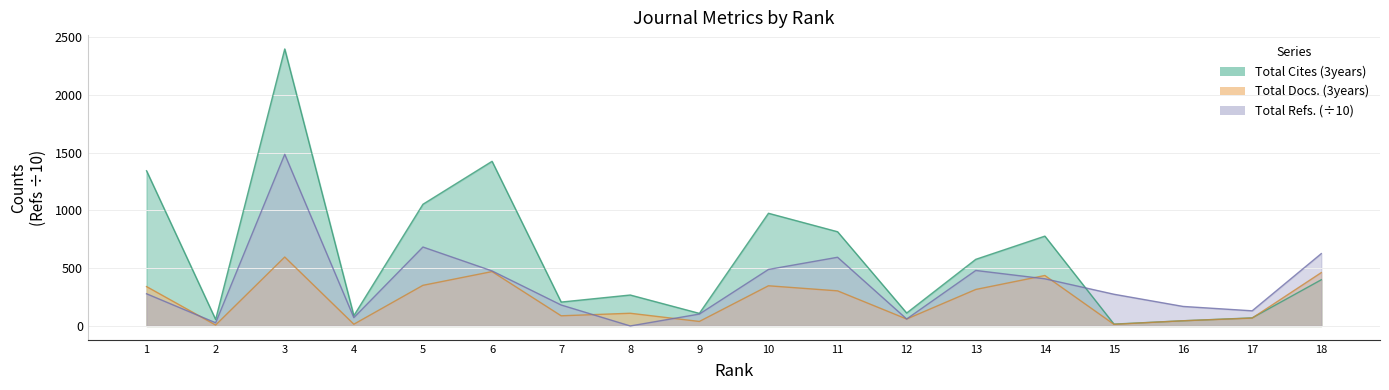

True or false: Total Docs. (3years) has a value of 843.9 at 3.

False